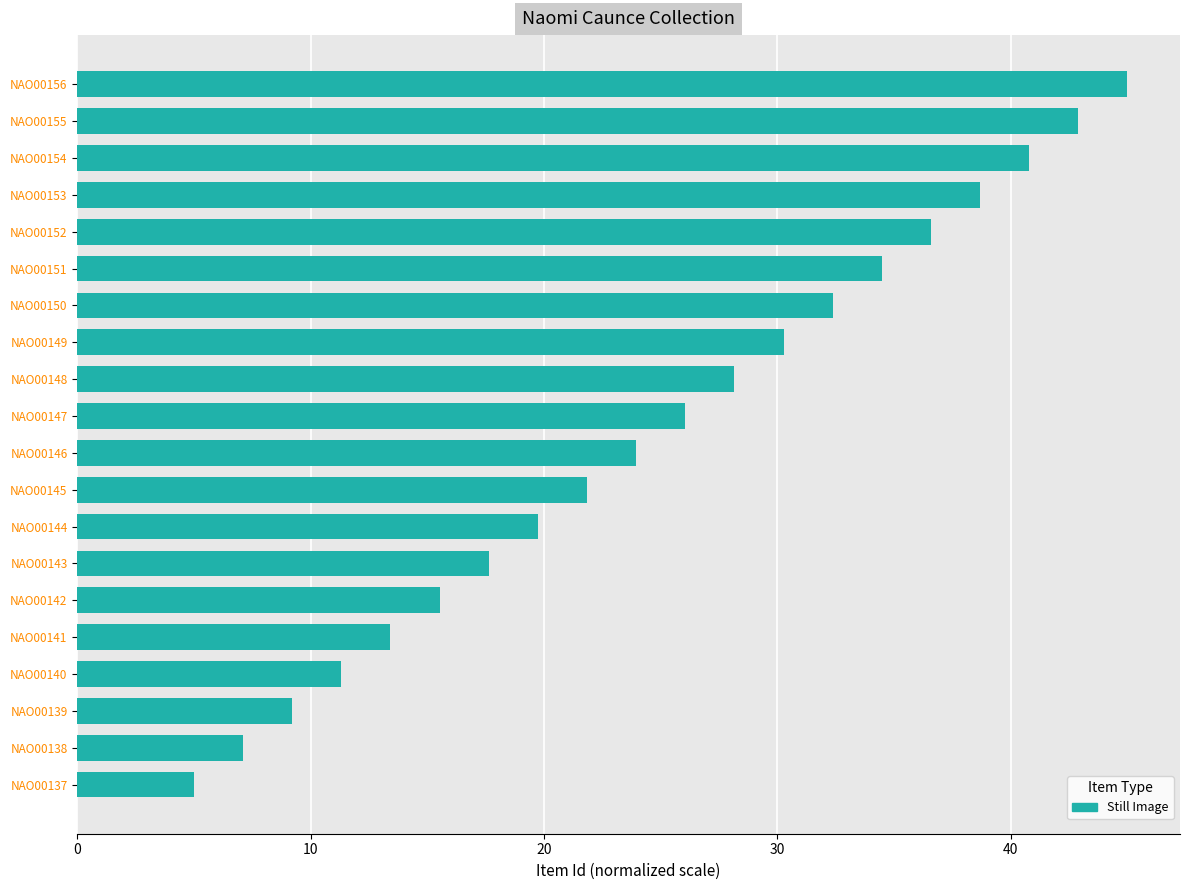

What is the maximum value shown in the chart?

45.0